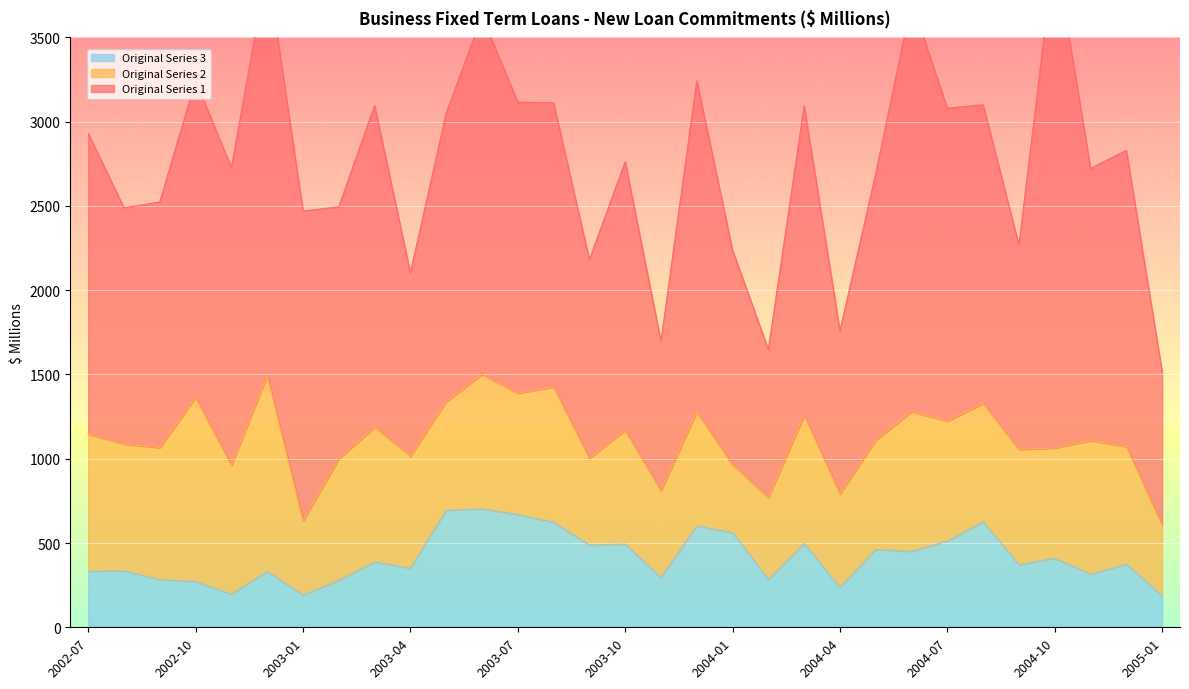

Which series has the largest total across all categories?

Original Series 1